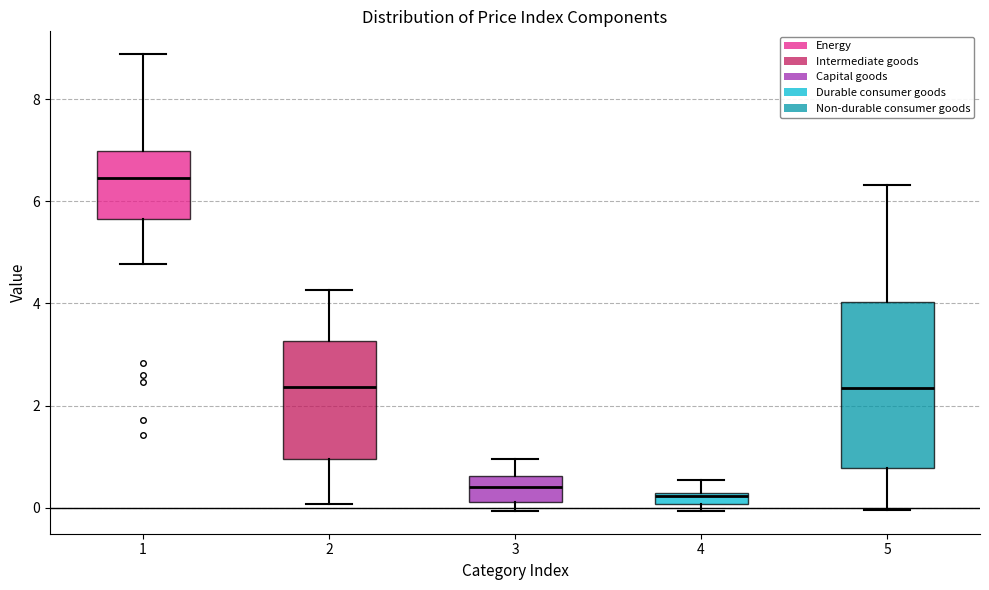

Which box is the tallest, from its lower edge to its upper edge?

5